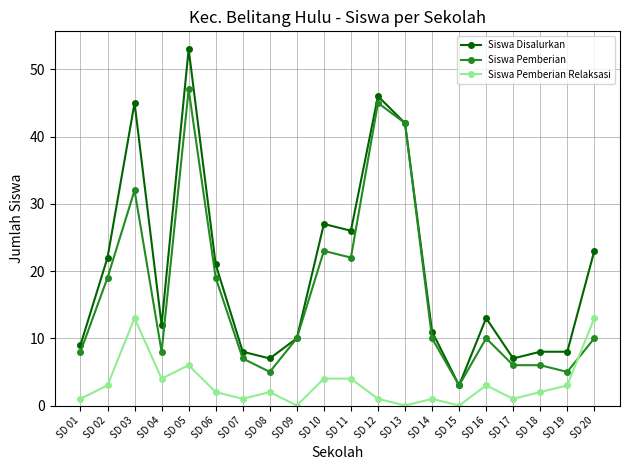

Which series changed the most between SD 05 and SD 11?

Siswa Disalurkan